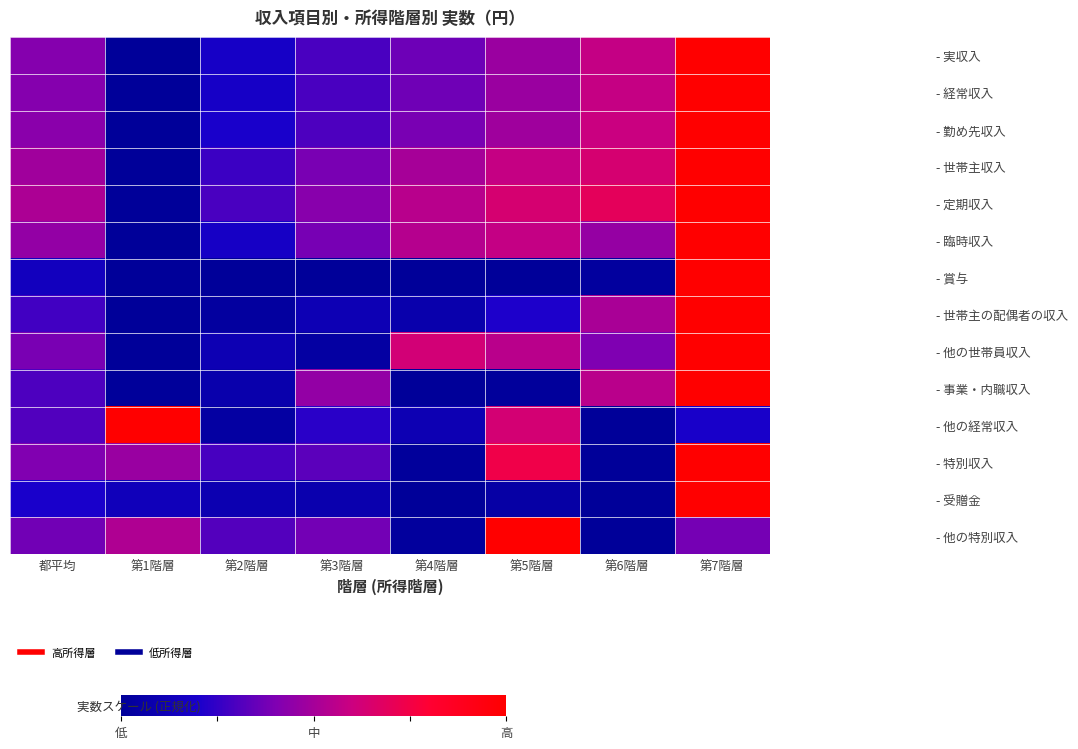

Rank the series by their maximum value, from lowest to highest.

- 実収入, - 経常収入, - 勤め先収入, - 世帯主収入, - 定期収入, - 臨時収入, - 賞与, - 世帯主の配偶者の収入, - 他の世帯員収入, - 事業・内職収入, - 他の経常収入, - 特別収入, - 受贈金, - 他の特別収入